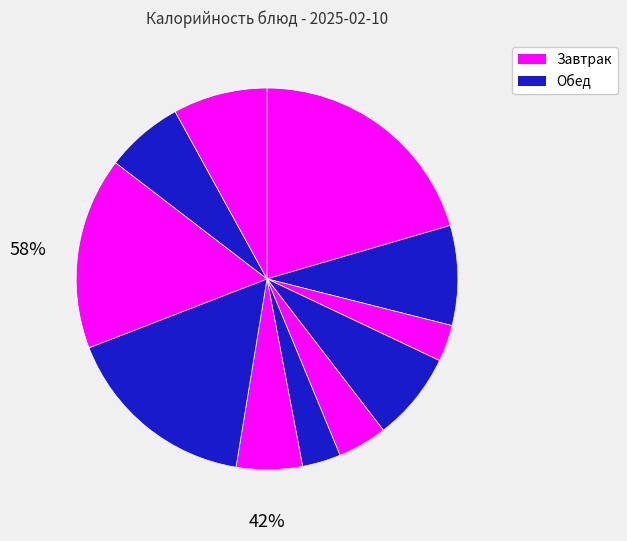

How many slices are in this pie chart?

11